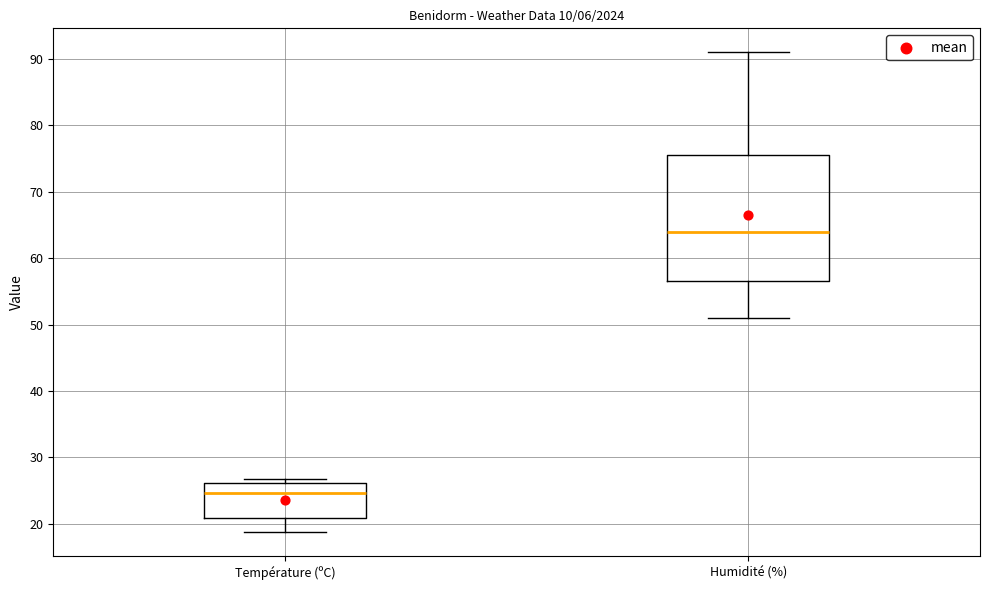

Reading left to right, read every box against the y-axis: the position of its median line, the range the box covers, and the ends of its whiskers. The values are not printed on the chart, so give them approximately, as read against the axis.

Température (ºC): median 25, box 21 to 26, whiskers 19 to 27
Humidité (%): median 64, box 57 to 76, whiskers 51 to 91